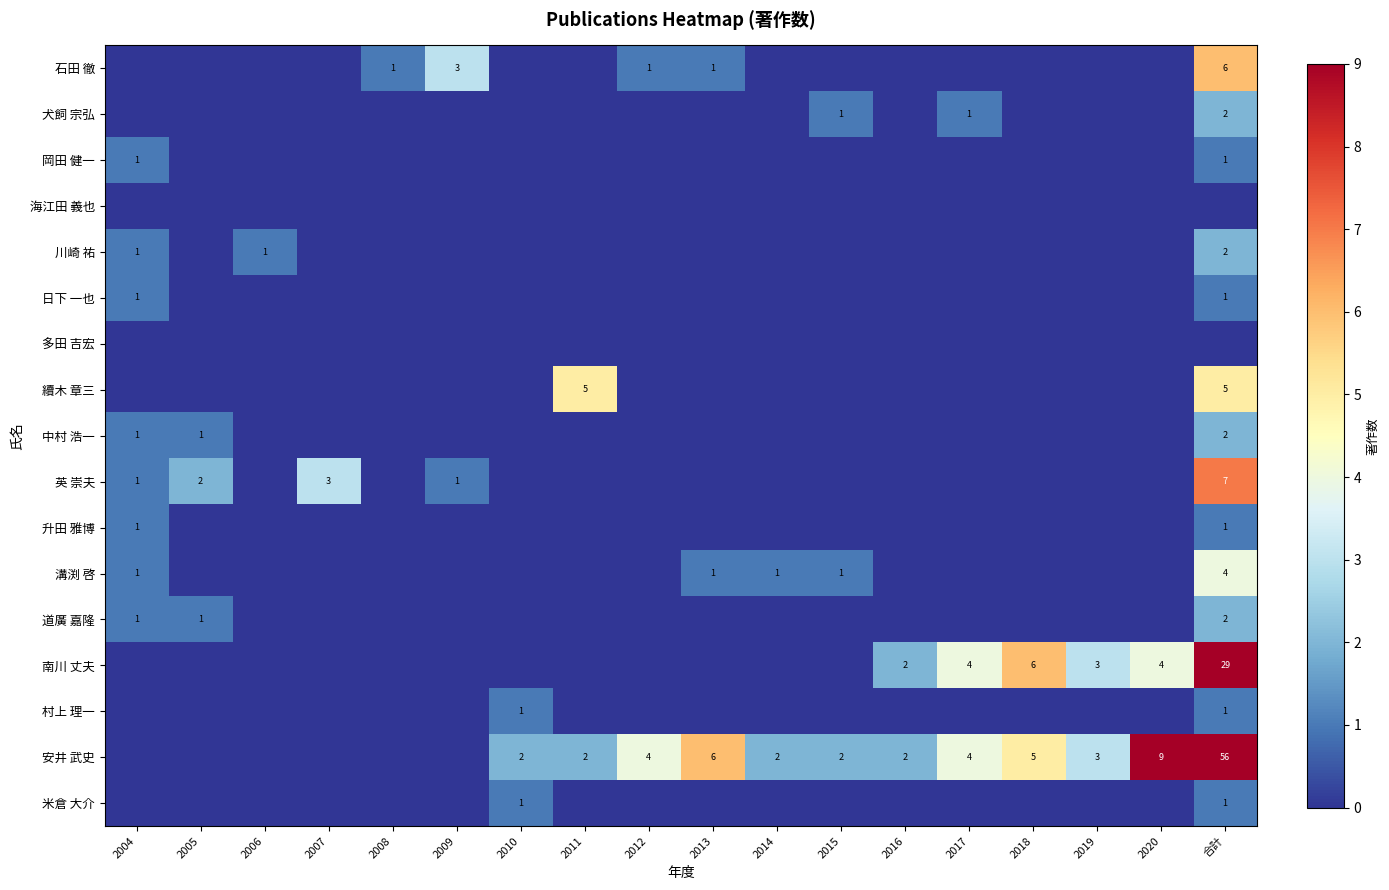

Is it true that 溝渕 啓 equals 4 at 合計?

True